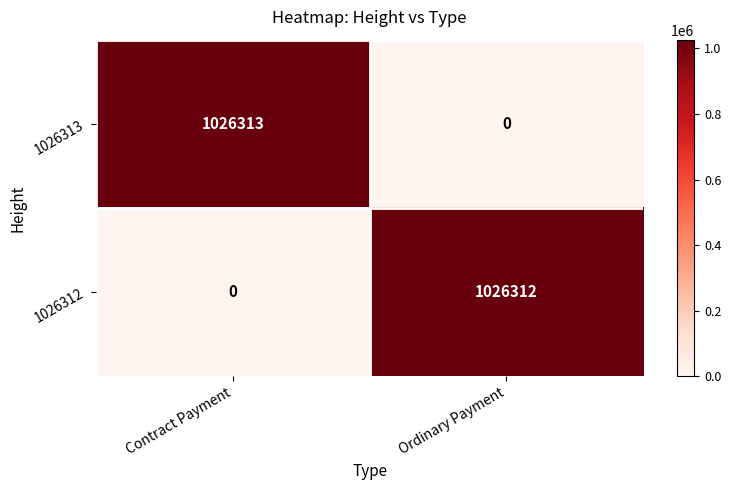

True or false: 1026312 has a value of 468402 at Contract Payment.

False